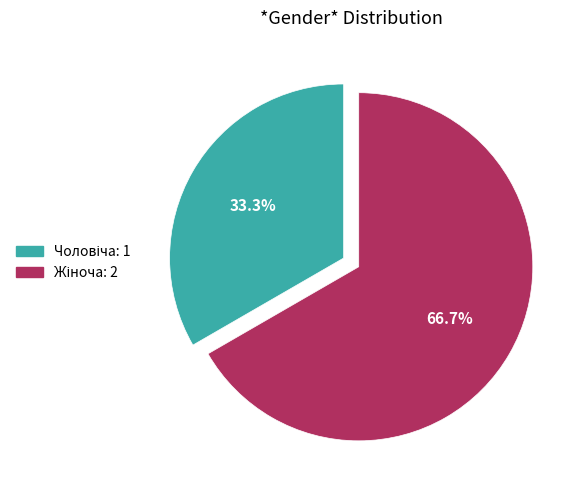

Is there a majority slice in this chart?

Yes